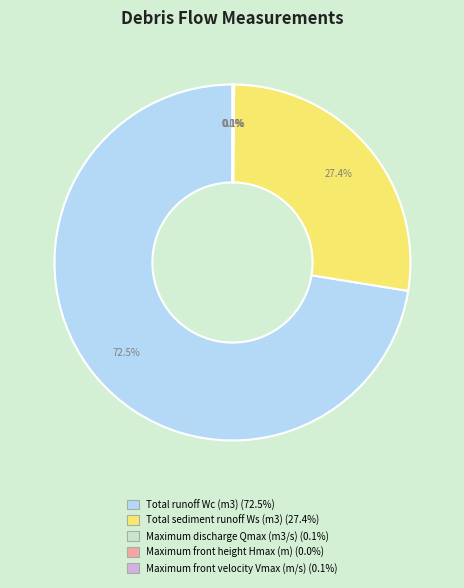

What is the ratio of the value at Total sediment runoff Ws (m3) to the value at Total runoff Wc (m3)?

0.4